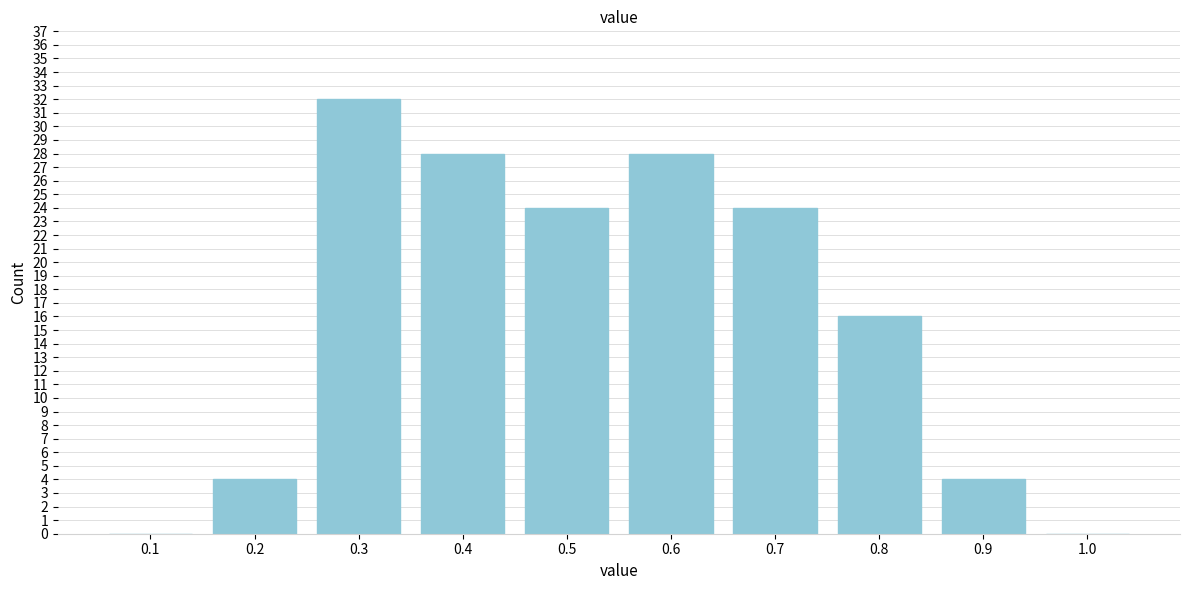

Over which range of the x-axis is the bar tallest?

0.25 to 0.35